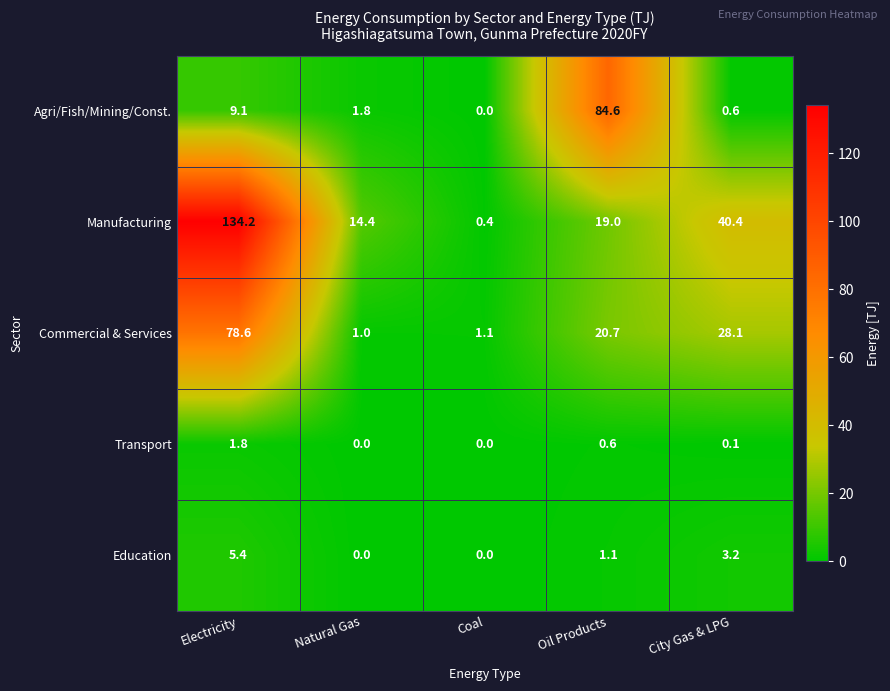

Reading right to left, transcribe all the data shown in this chart.

Agri/Fish/Mining/Const.: City Gas & LPG=0.6	Oil Products=84.6	Coal=0.0	Natural Gas=1.8	Electricity=9.1
Manufacturing: City Gas & LPG=40.4	Oil Products=19.0	Coal=0.4	Natural Gas=14.4	Electricity=134.2
Commercial & Services: City Gas & LPG=28.1	Oil Products=20.7	Coal=1.1	Natural Gas=1.0	Electricity=78.6
Transport: City Gas & LPG=0.1	Oil Products=0.6	Coal=0.0	Natural Gas=0.0	Electricity=1.8
Education: City Gas & LPG=3.2	Oil Products=1.1	Coal=0.0	Natural Gas=0.0	Electricity=5.4